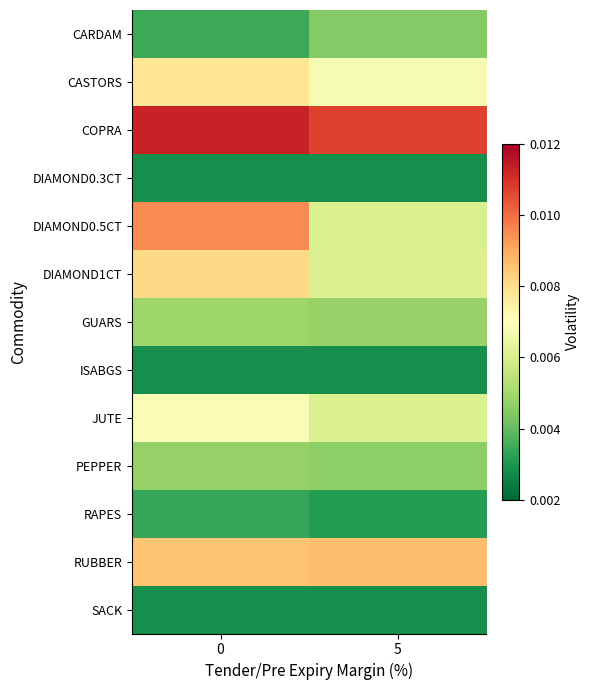

How many data points does each series have?

2